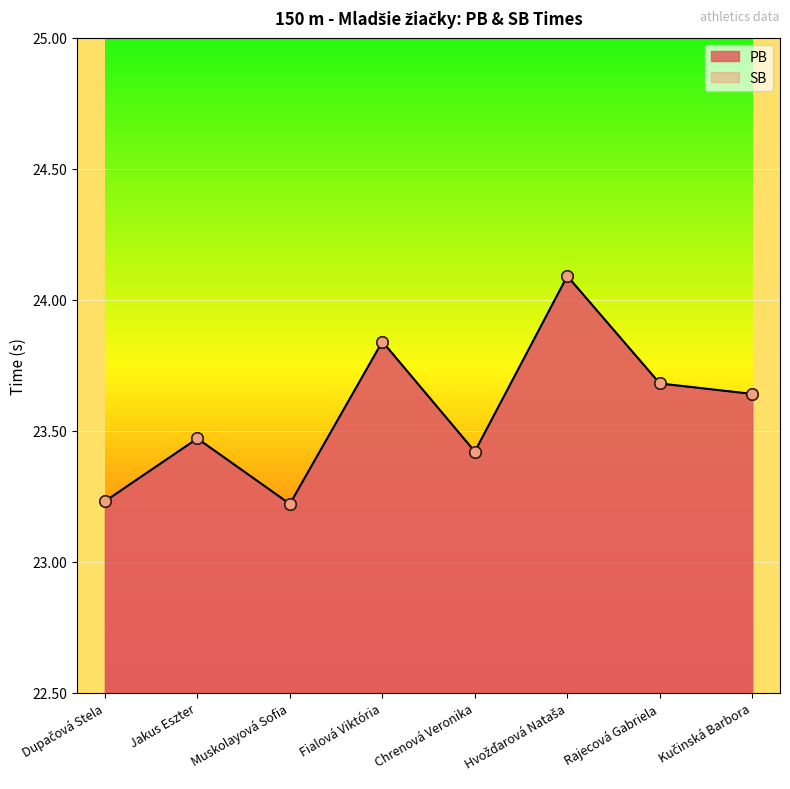

Which series reaches the minimum Y coordinate?

PB